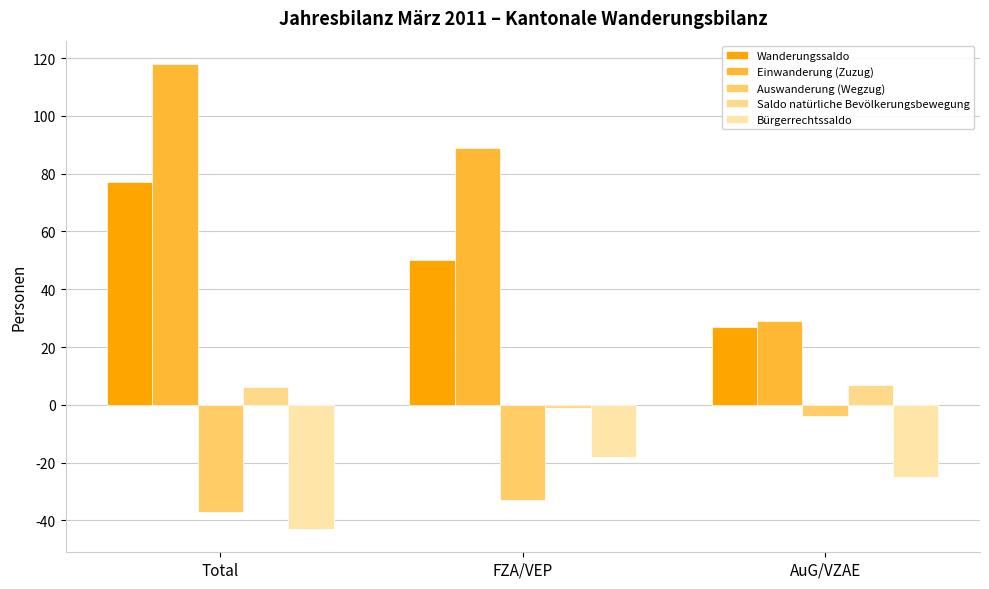

True or false: Bürgerrechtssaldo has a value of -70 at Total.

False